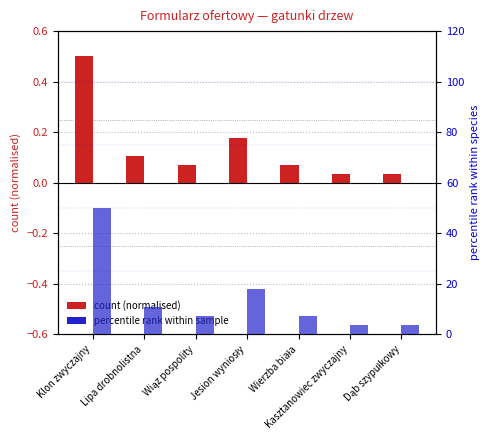

What value does the percentile rank series have at Wierzba biała?

7.1